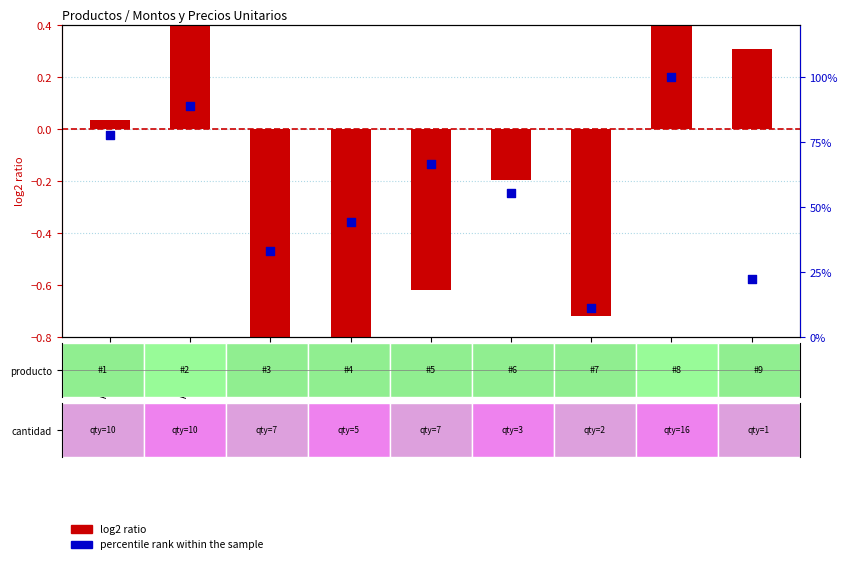

Which series contains the lowest Y value?

log2 ratio